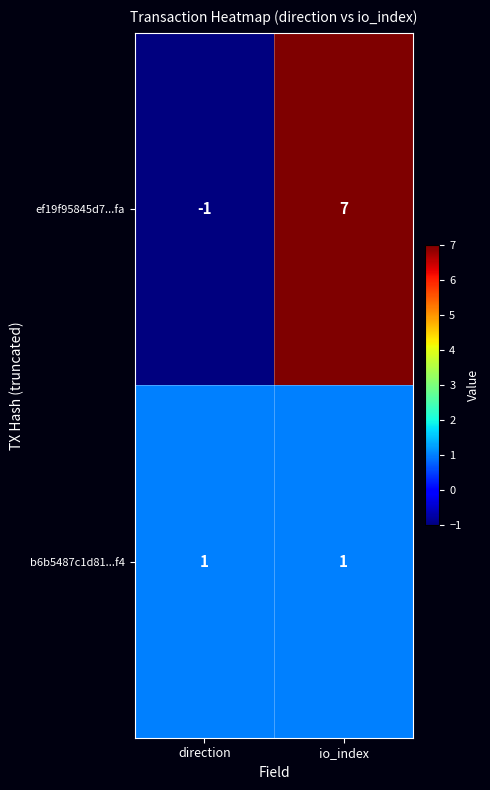

Rank the series by their average value, from lowest to highest.

b6b5487c1d81...f4, ef19f95845d7...fa